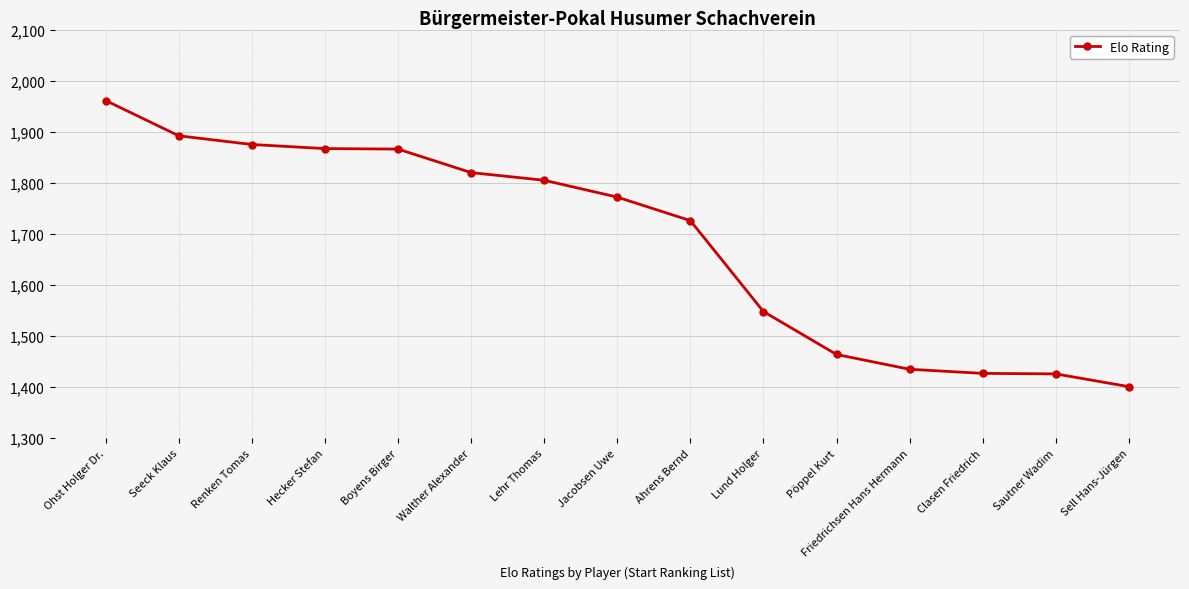

What is the difference between the maximum and minimum values?

560